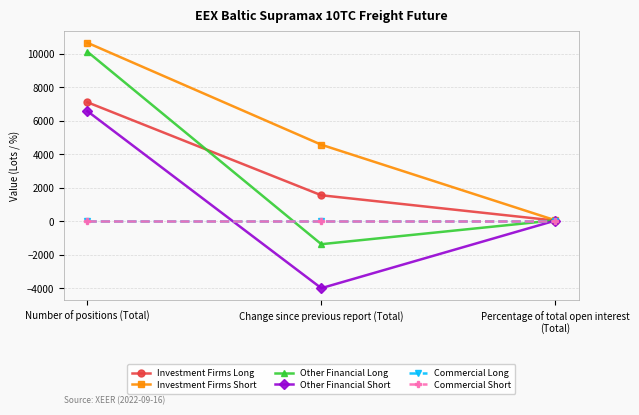

What position from the right is Percentage of total open interest (Total)?

1